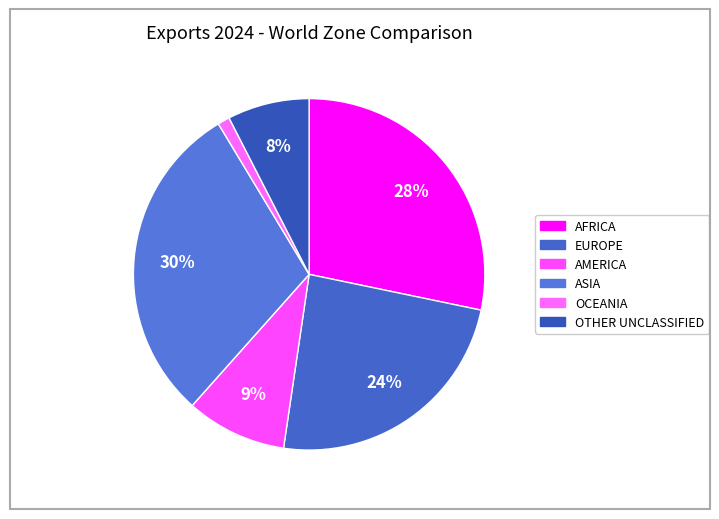

The AFRICA slice represents 17% of the pie. True or false?

False